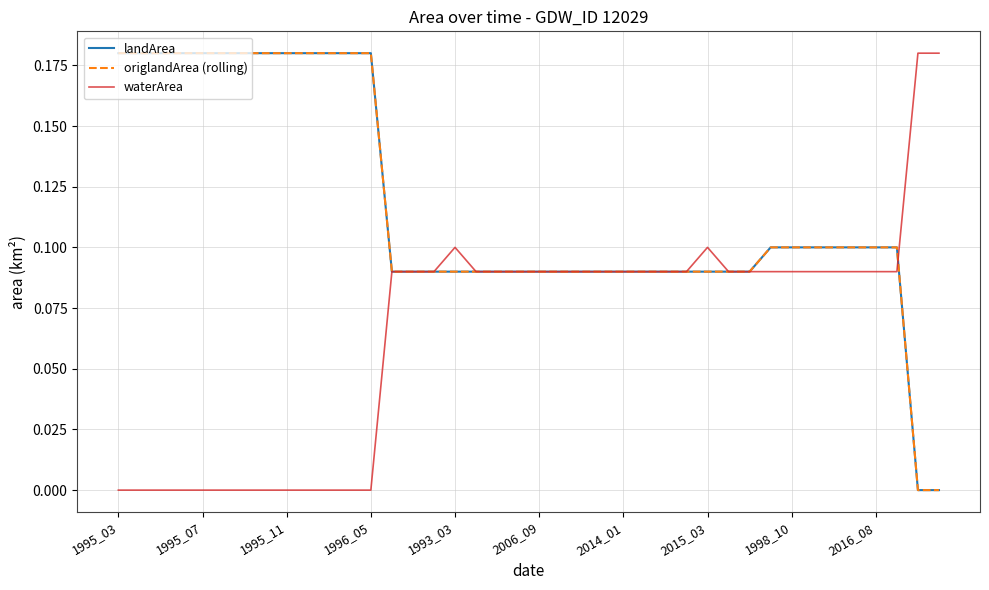

True or false: origlandArea (rolling) and landArea cross at least once.

False